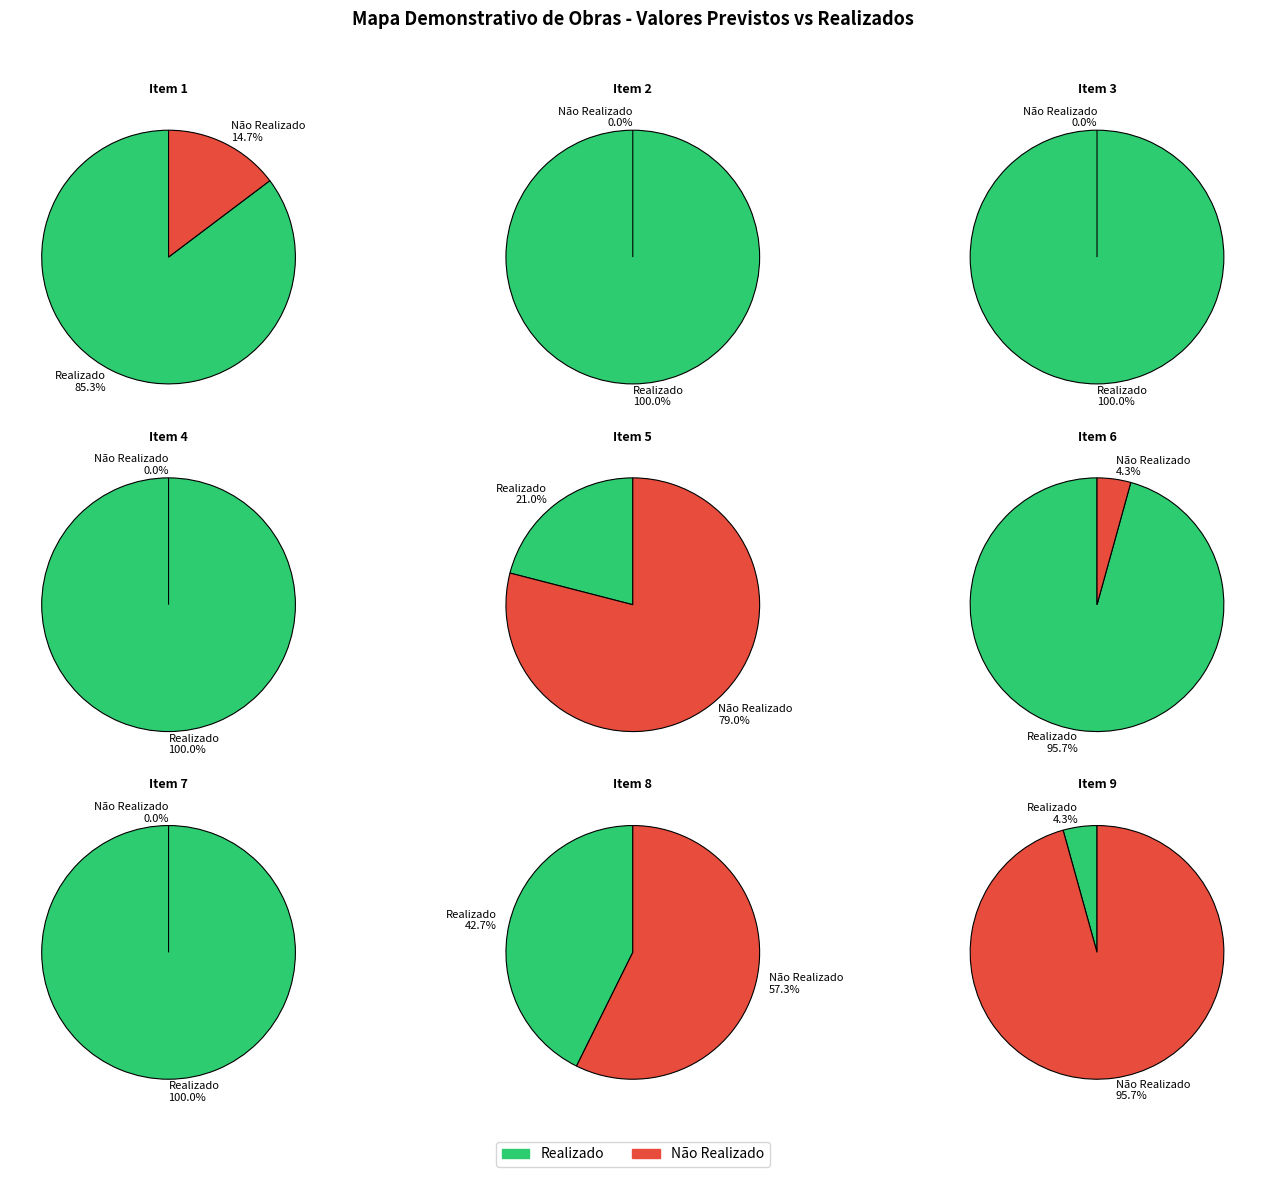

To the nearest percent, what portion does Item 7 represent?

2%